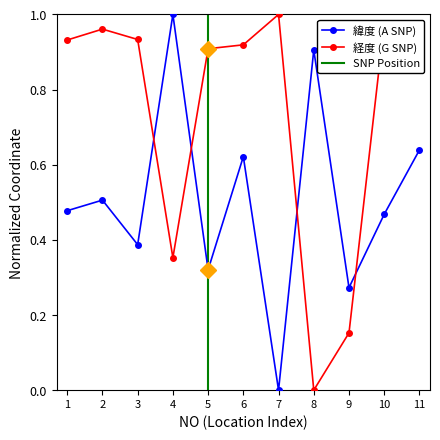

How many intersections are there between 緯度 (A SNP) and 経度 (G SNP)?

4